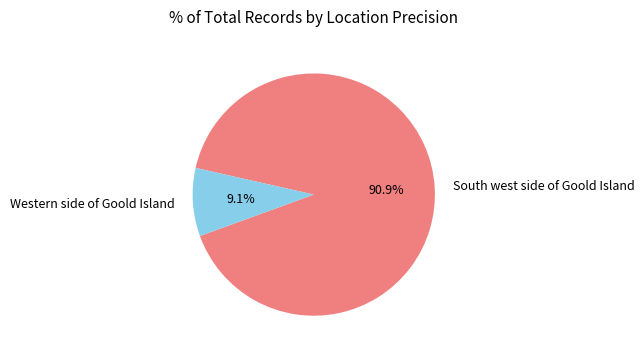

Which slice is the largest?

South west side of Goold Island